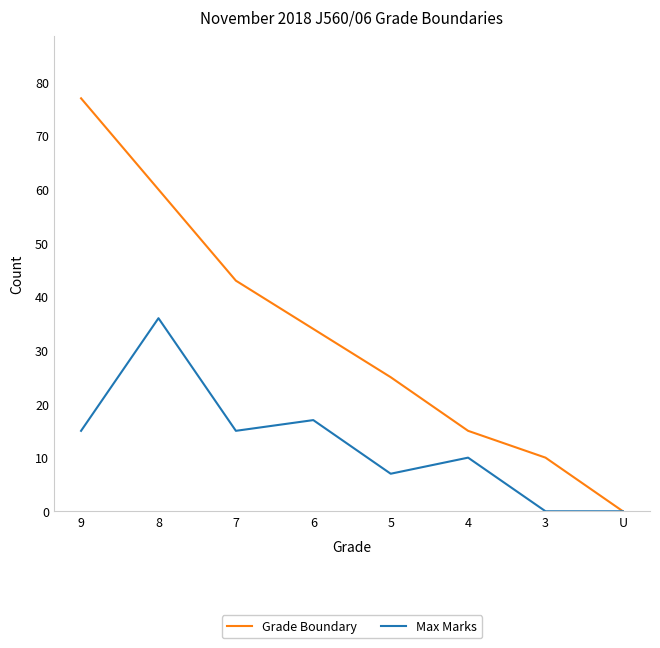

The Grade Boundary series shows 34 at 6. True or false?

True